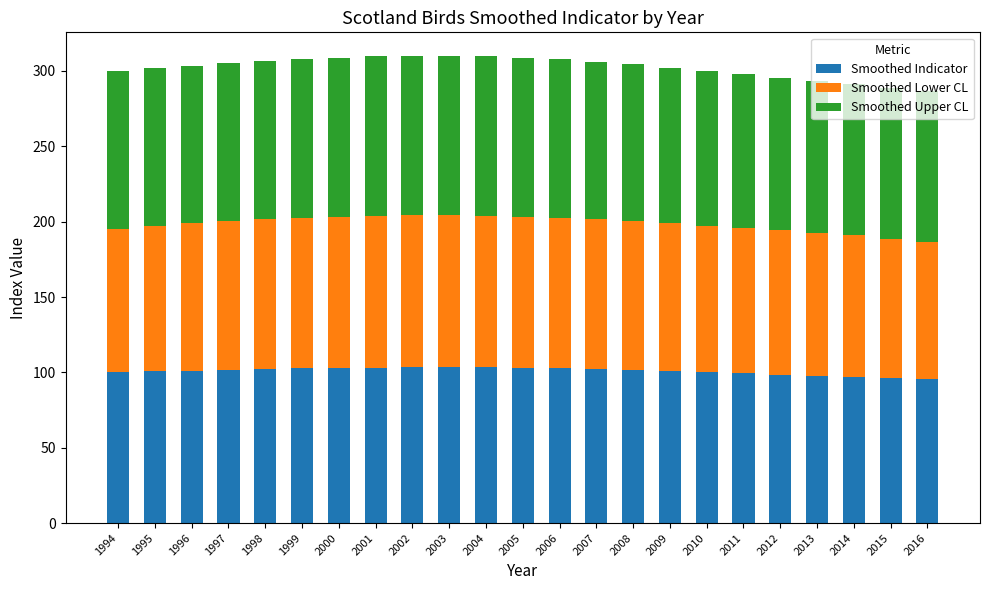

What is the difference between the maximum and minimum values in the Smoothed Indicator series?

7.8